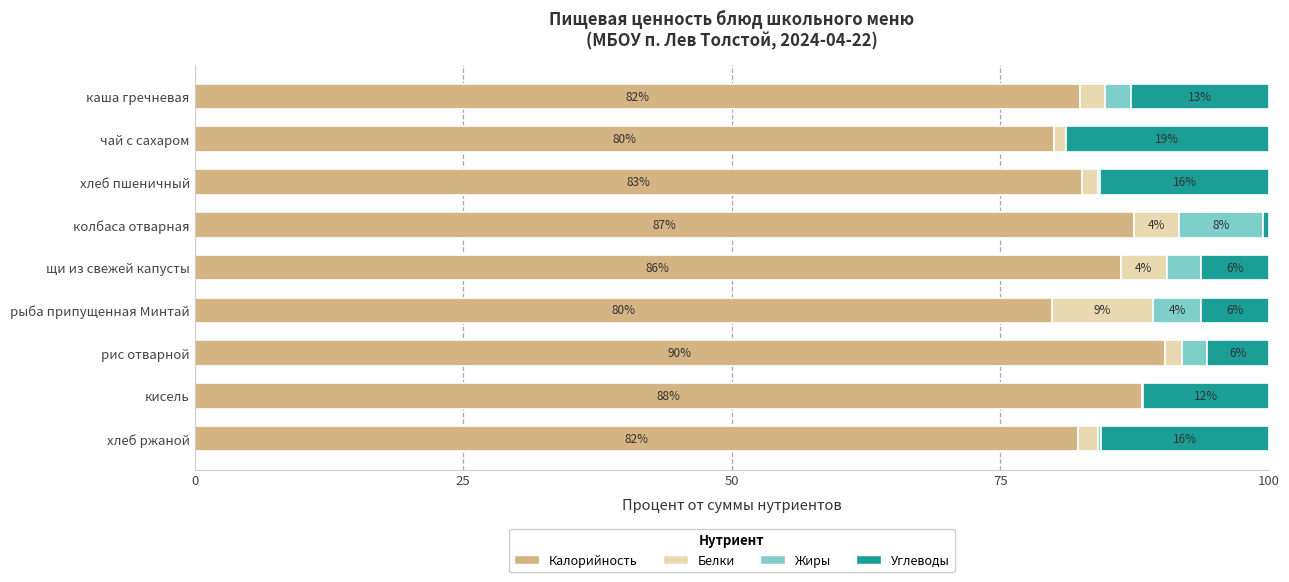

What are all the series names shown in the legend?

Калорийность, Белки, Жиры, Углеводы